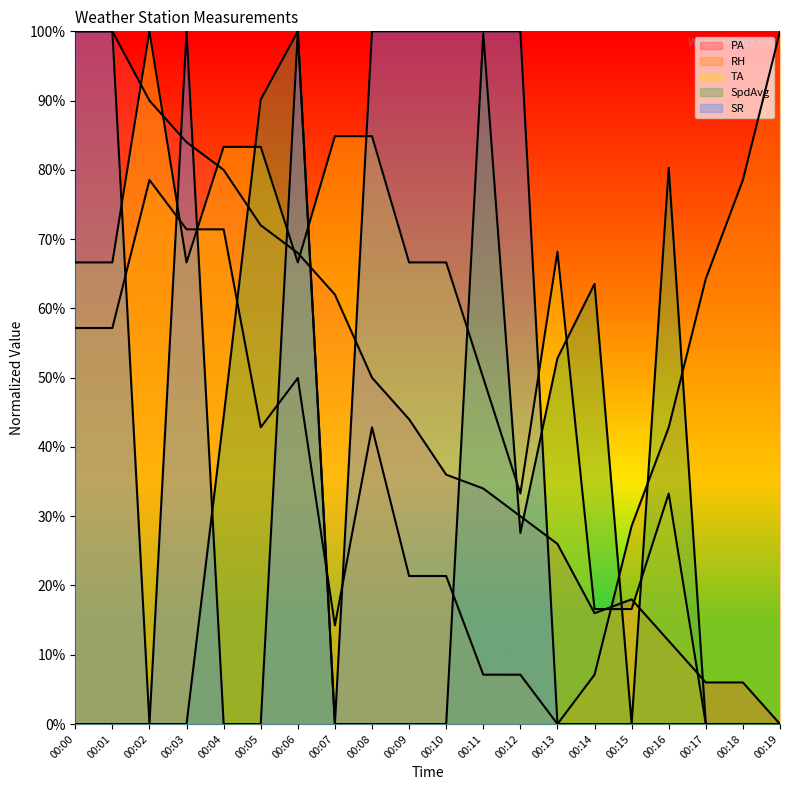

What is the sum of the TA values at 00:16 and 00:08?

118.1